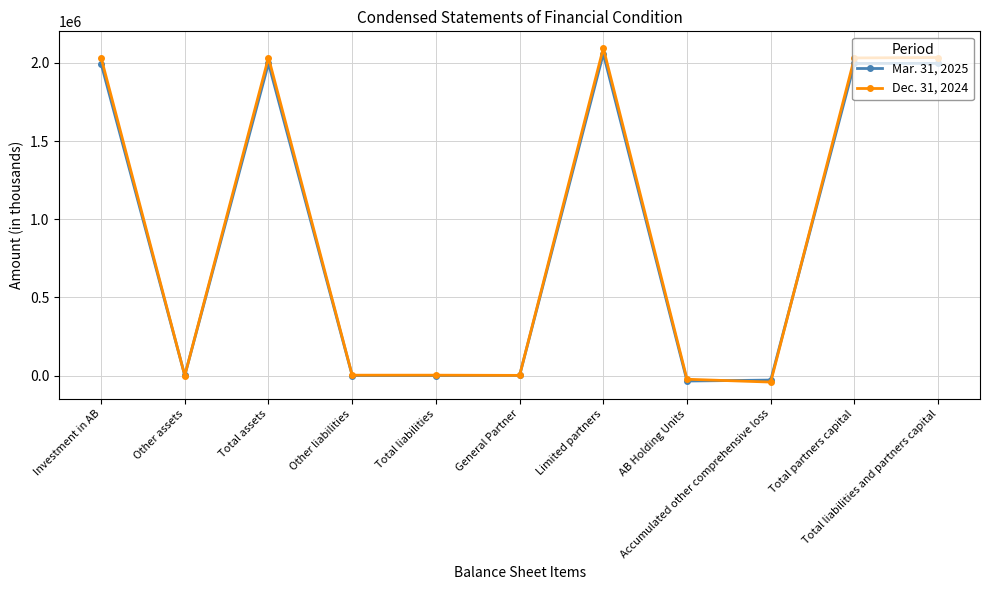

At how many categories does at least one series exceed 682943?

5